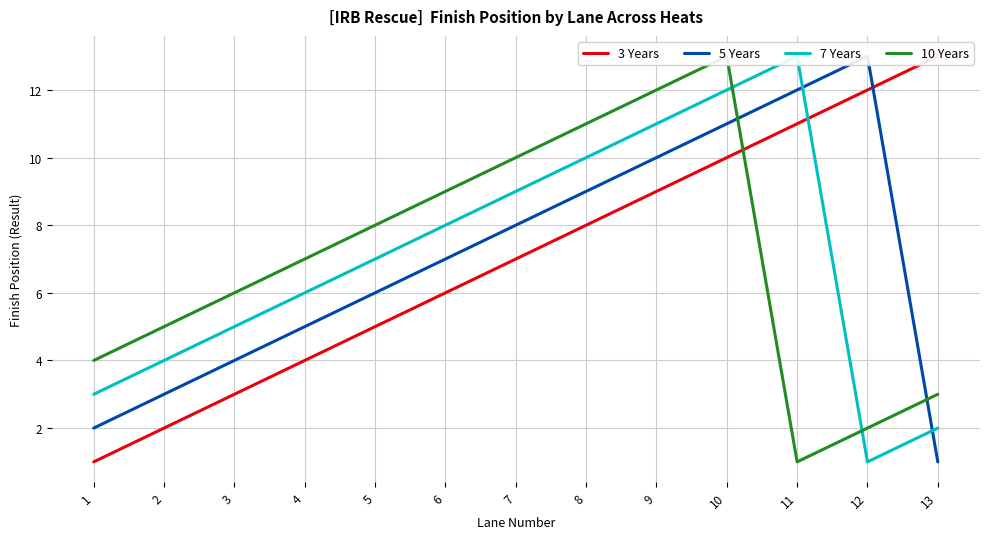

How many data points in 10 Years are less than 7?

6